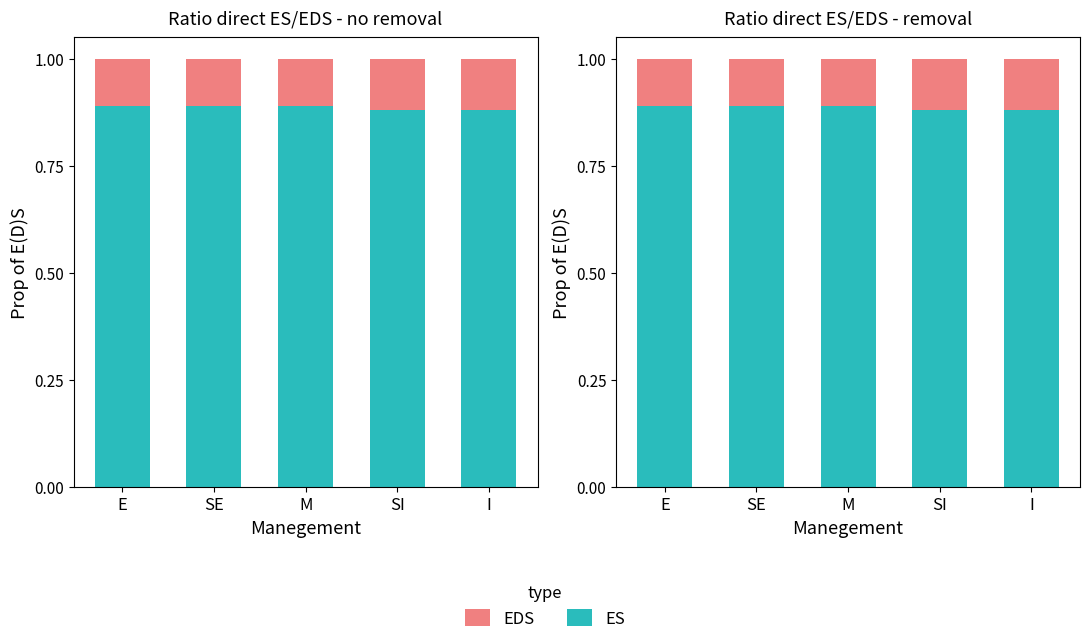

Read the ES value at M.

0.9